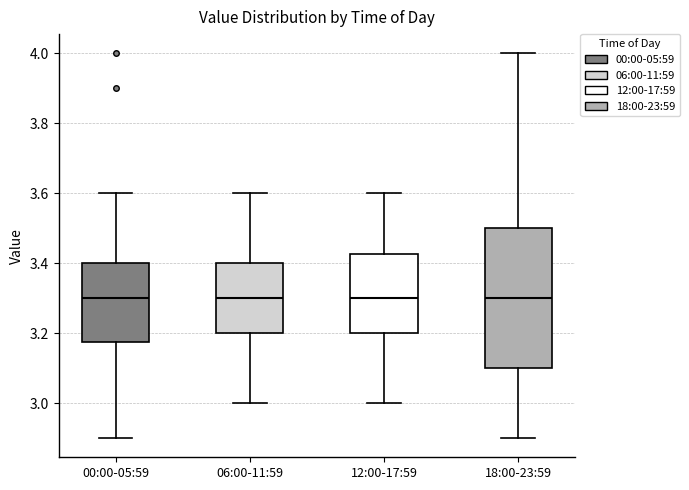

Reading left to right, read every box against the y-axis: the position of its median line, the range the box covers, and the ends of its whiskers. The values are not printed on the chart, so give them approximately, as read against the axis.

00:00-05:59: median 3.30, box 3.18 to 3.40, whiskers 2.90 to 3.60
06:00-11:59: median 3.30, box 3.20 to 3.40, whiskers 3.00 to 3.60
12:00-17:59: median 3.30, box 3.20 to 3.42, whiskers 3.00 to 3.60
18:00-23:59: median 3.30, box 3.10 to 3.50, whiskers 2.90 to 4.00